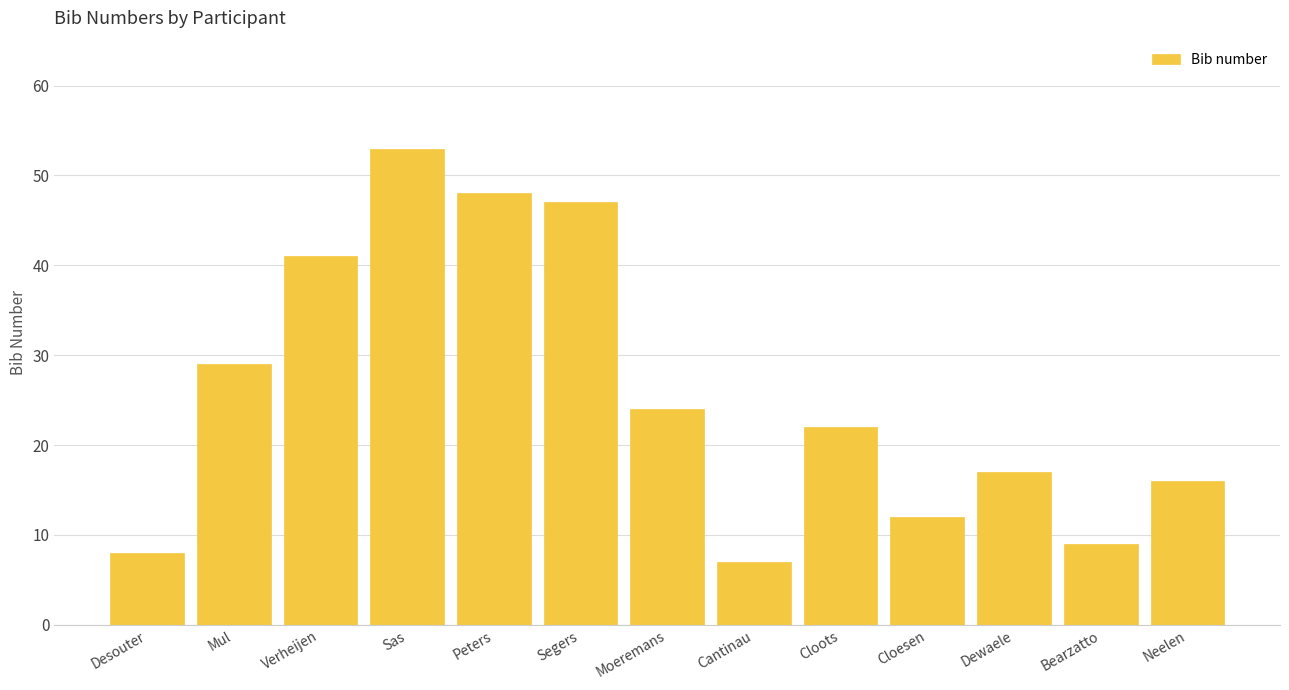

What is the sum of the values at Bearzatto and Dewaele?

26